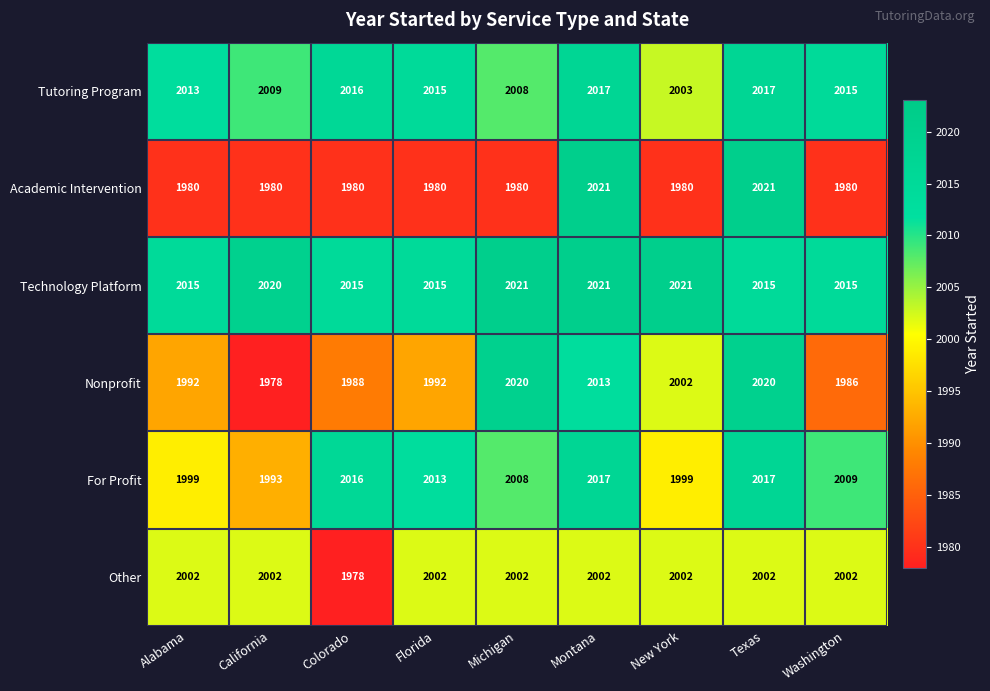

What is the total value across all series at Montana?

12091